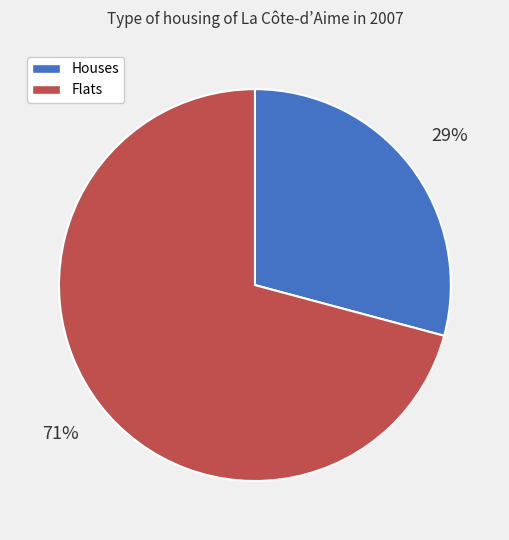

Count the number of slices in the pie.

2